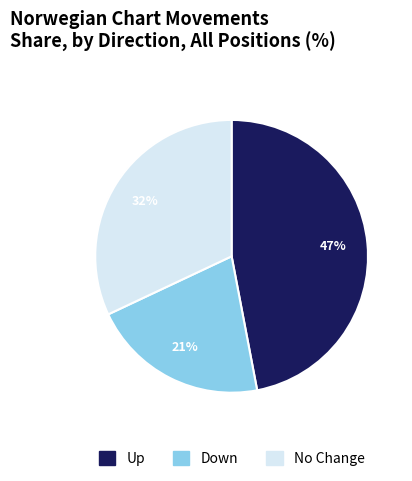

Does any single category account for the majority?

No